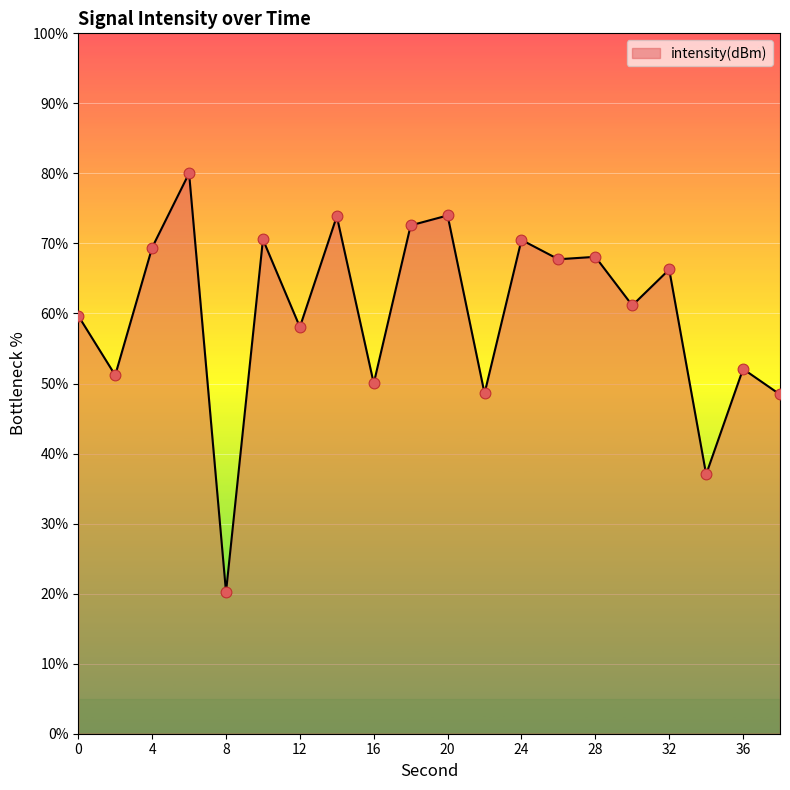

What is the difference between the maximum and minimum values?

59.8